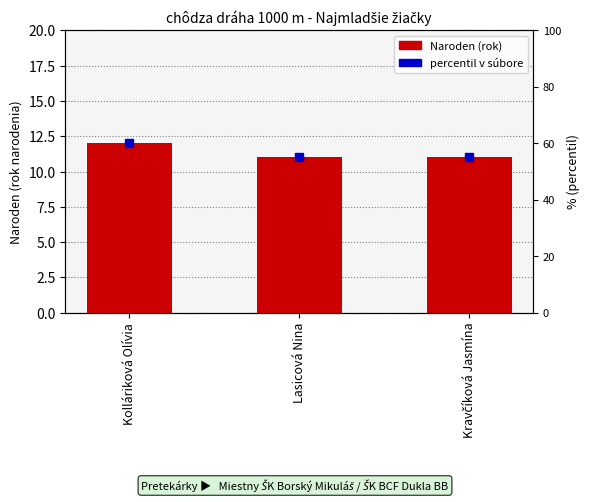

What is the approximate value at Kolláriková Olívia?

12